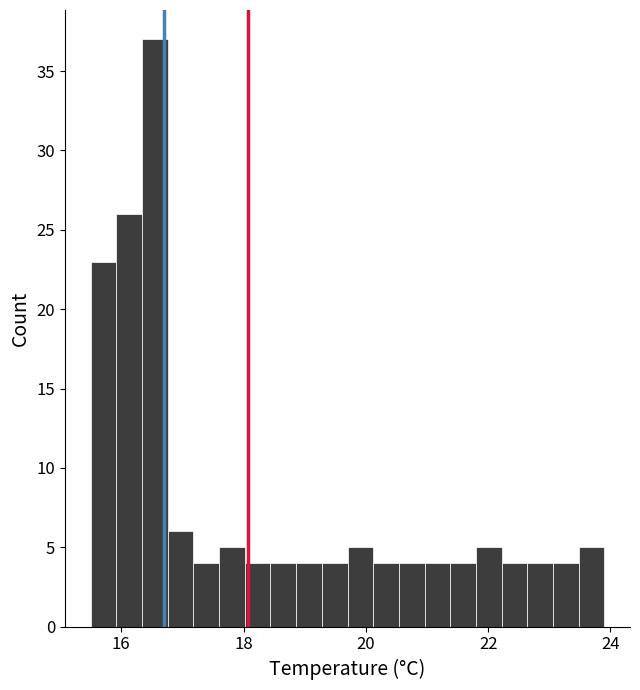

Read against the x-axis, roughly where is the centre of the tallest bar?

16.6